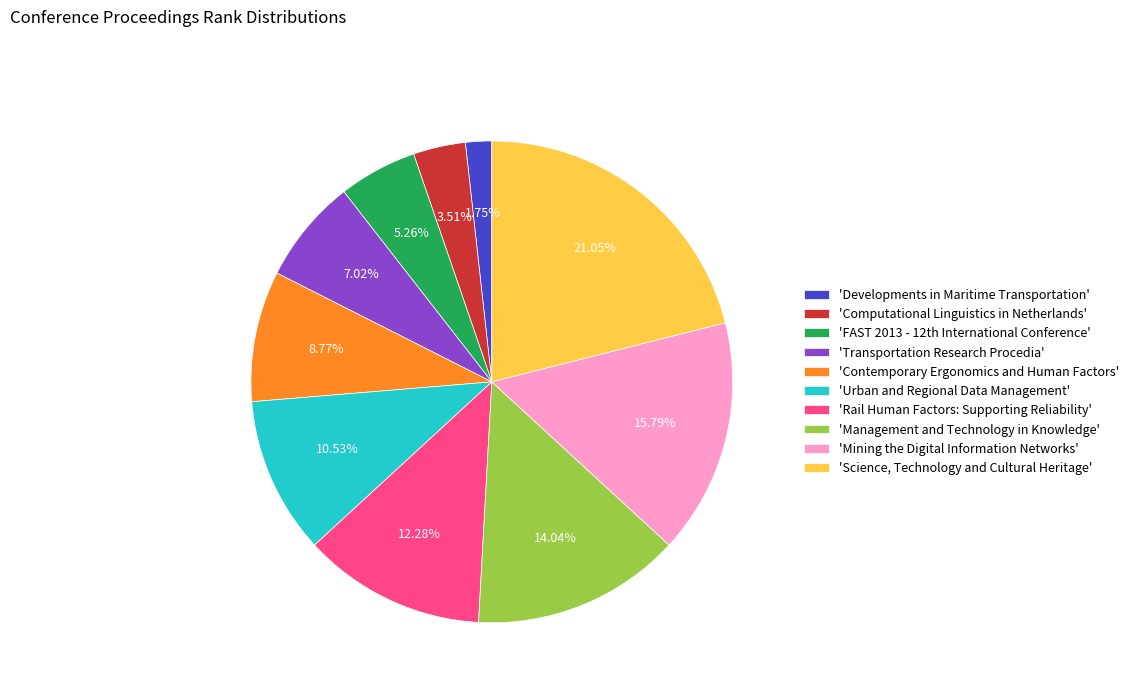

Which category has the biggest portion of the pie?

'Science, Technology and Cultural Heritage'